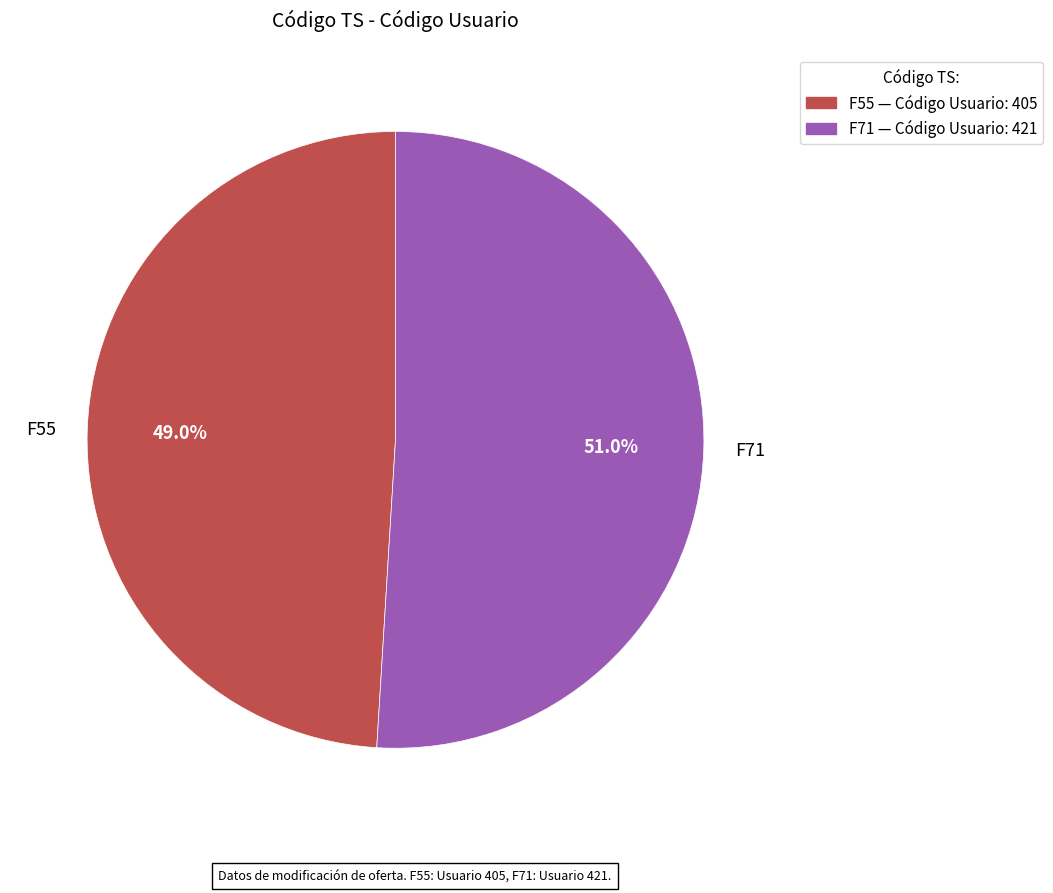

Do F55 and F71 together represent more than half of the pie?

Yes